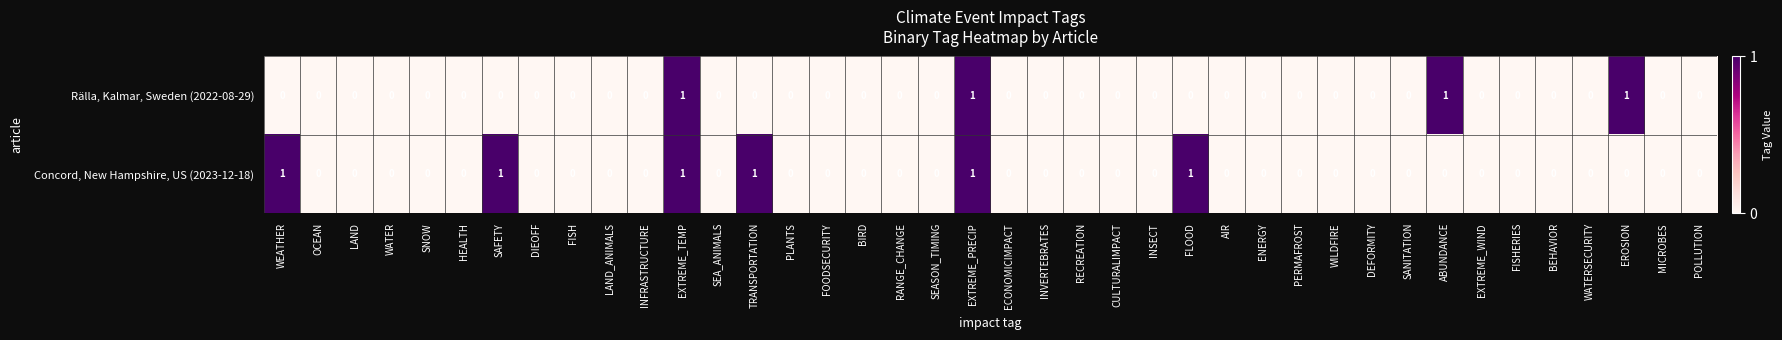

Is the value of Rälla, Kalmar, Sweden (2022-08-29) at EXTREME_TEMP greater than the value of Concord, New Hampshire, US (2023-12-18) at HEALTH?

Yes